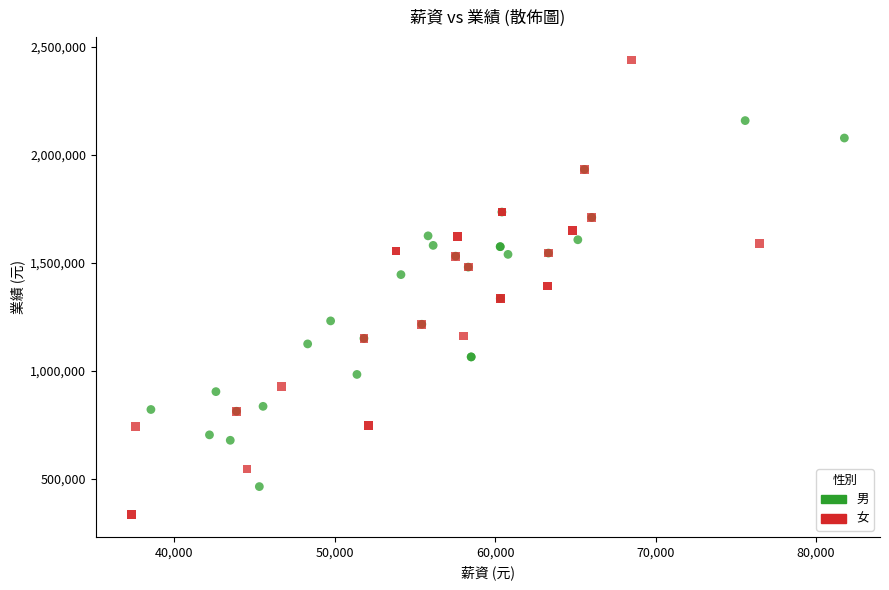

What are all the series names shown in the legend?

男, 女